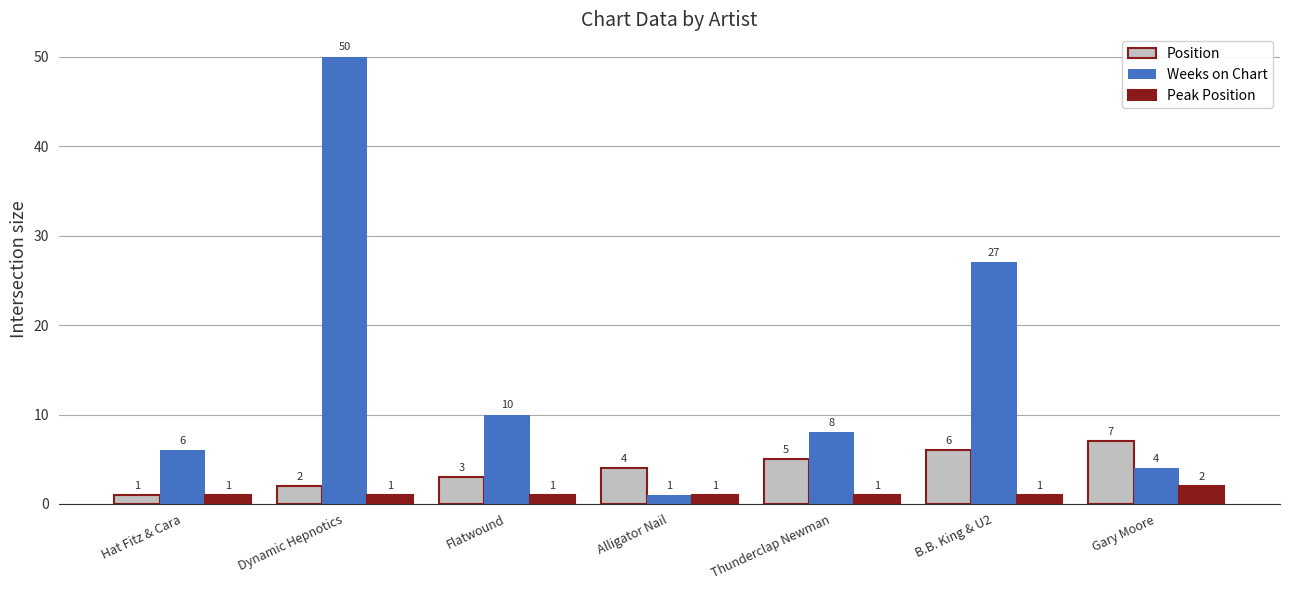

Which series has the widest spread of values?

Weeks on Chart